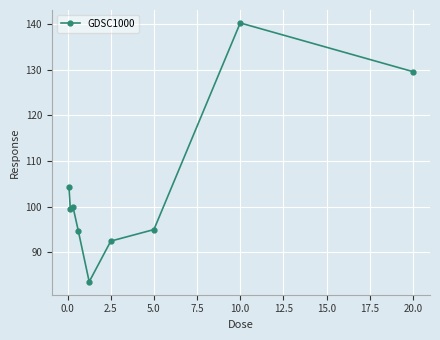

Reading left to right, transcribe all the data shown in this chart.

104.2	99.5	99.9	94.6	83.5	92.4	95.0	140.2	129.6